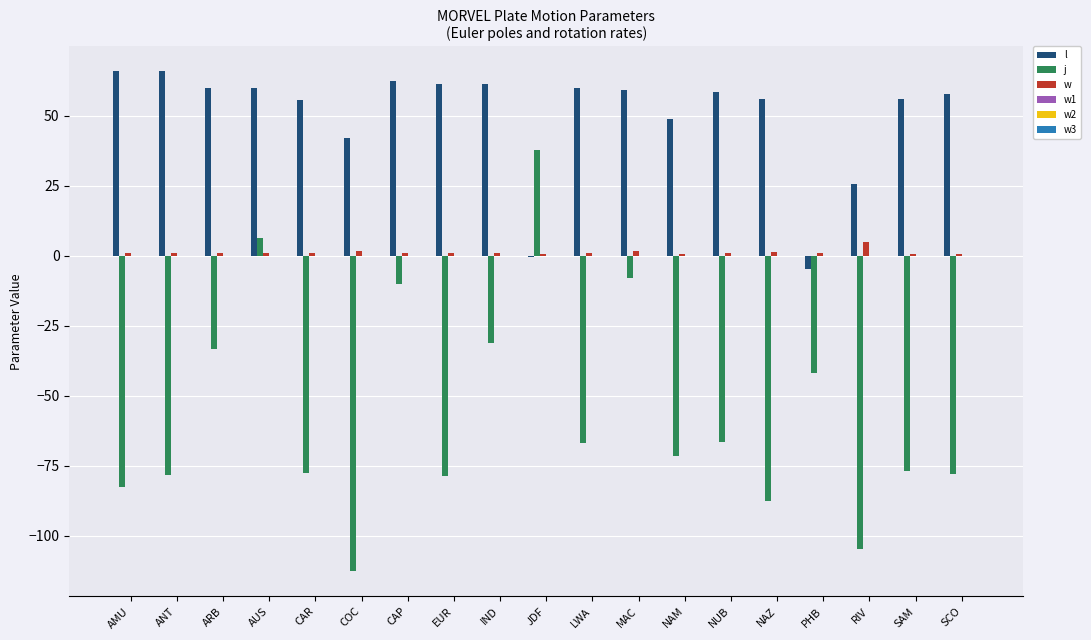

Is it true that j equals -33.2 at ARB?

True